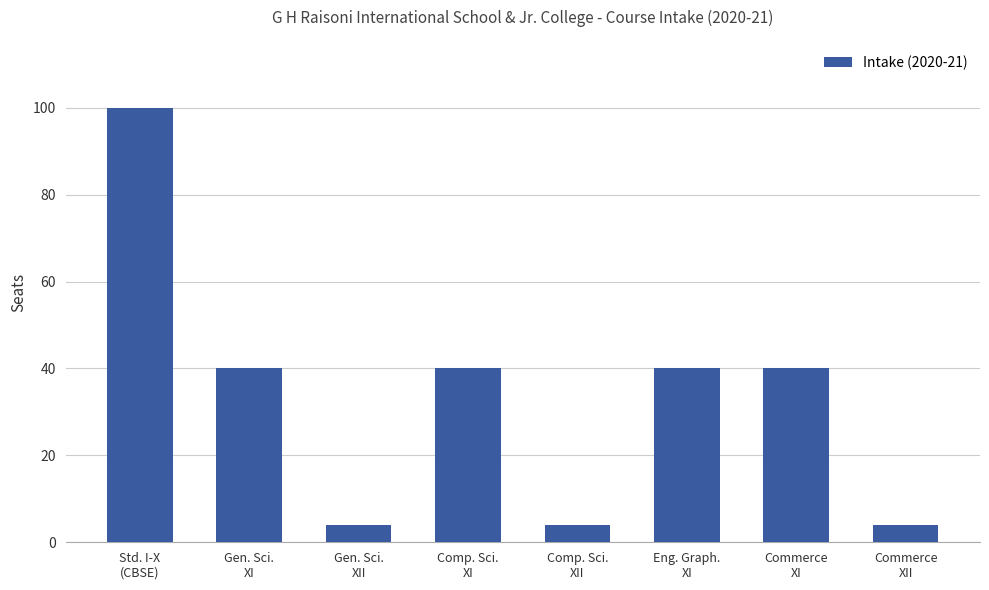

Is it true that the value at Commerce
XI is 65?

False